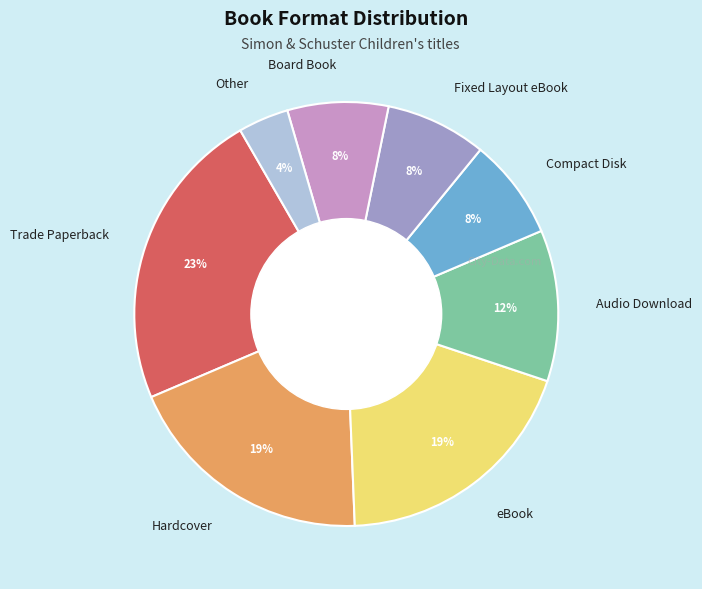

To the nearest percent, what is the difference between the largest and smallest slice percentages?

19%